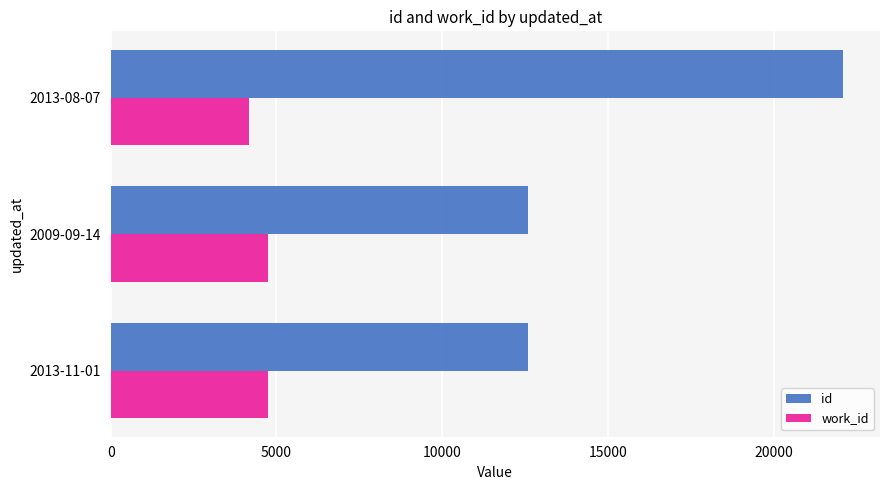

Rank the series by their average value, from lowest to highest.

work_id, id